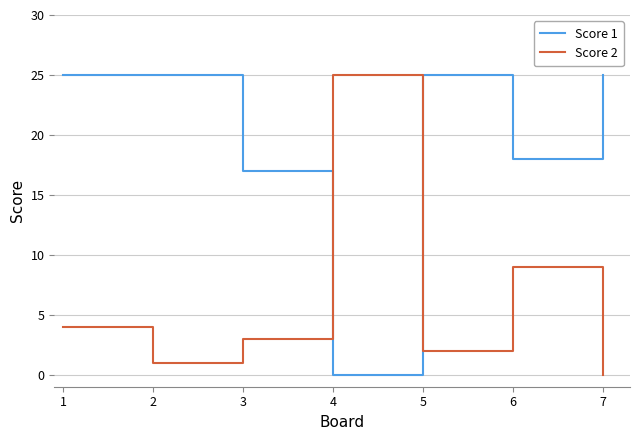

Where is Score 1 nearest to the value 12?

3